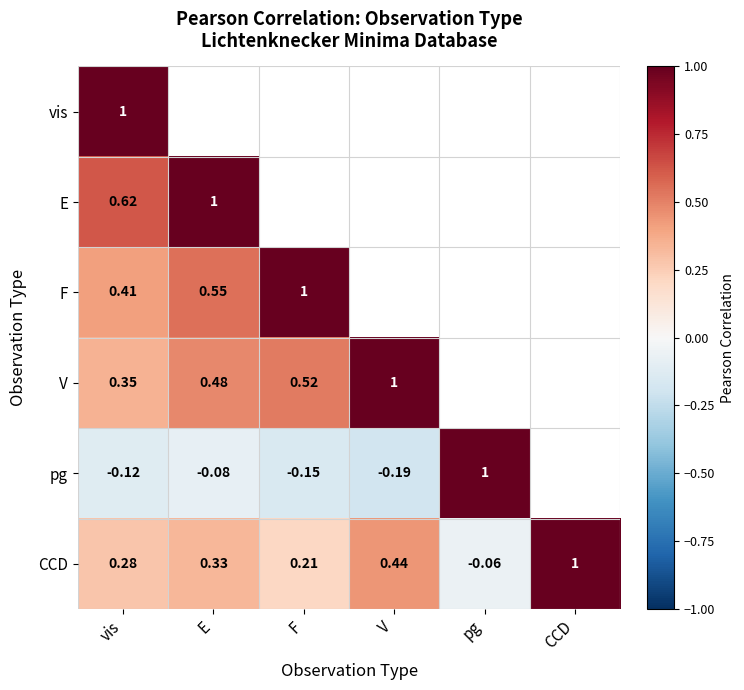

Where does the CCD series first go above 0?

vis